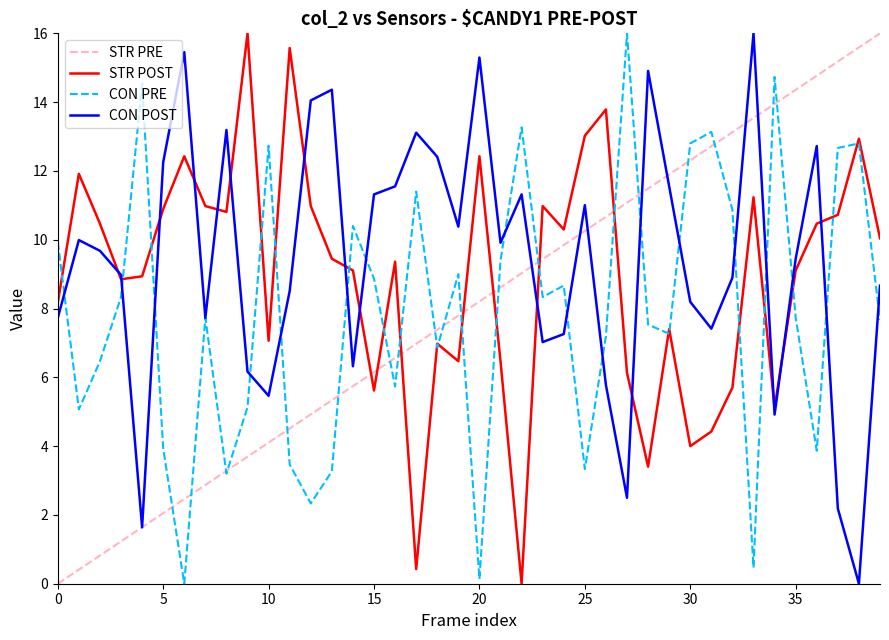

What is the greatest value displayed?

16.0